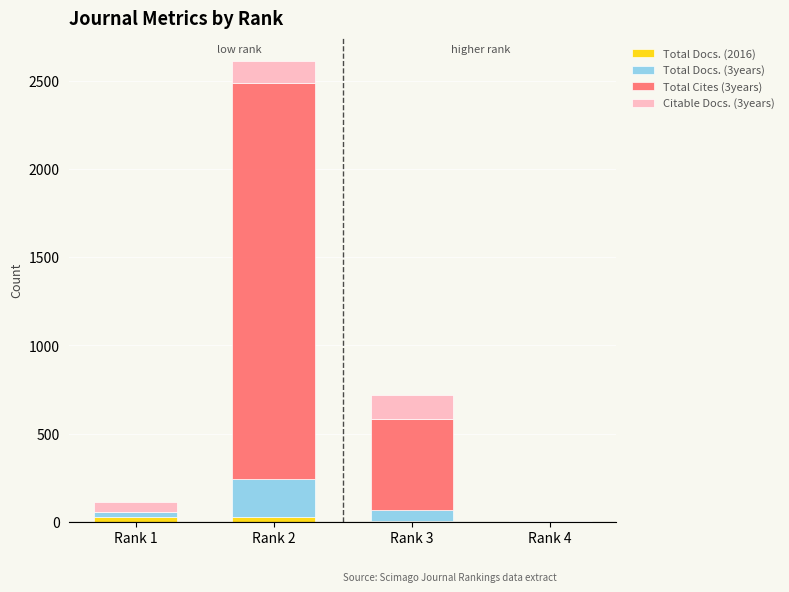

At which category is the sum across all series the highest?

Rank 2